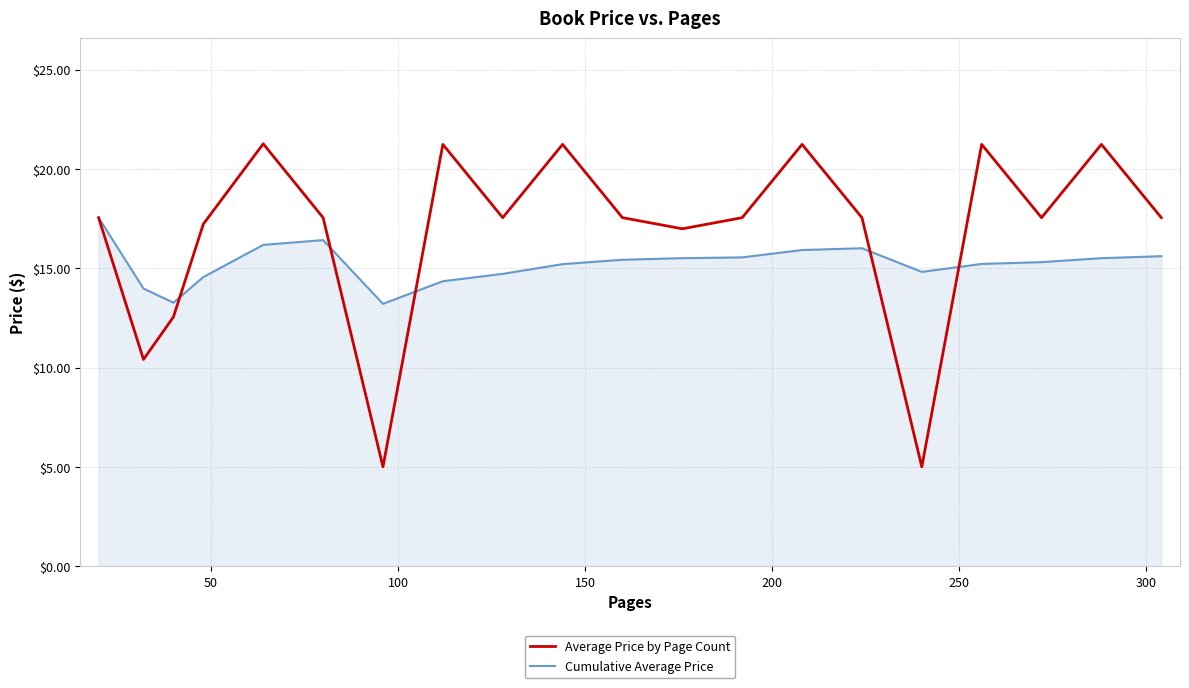

What is the sum of all Average Price by Page Count values?

335.1